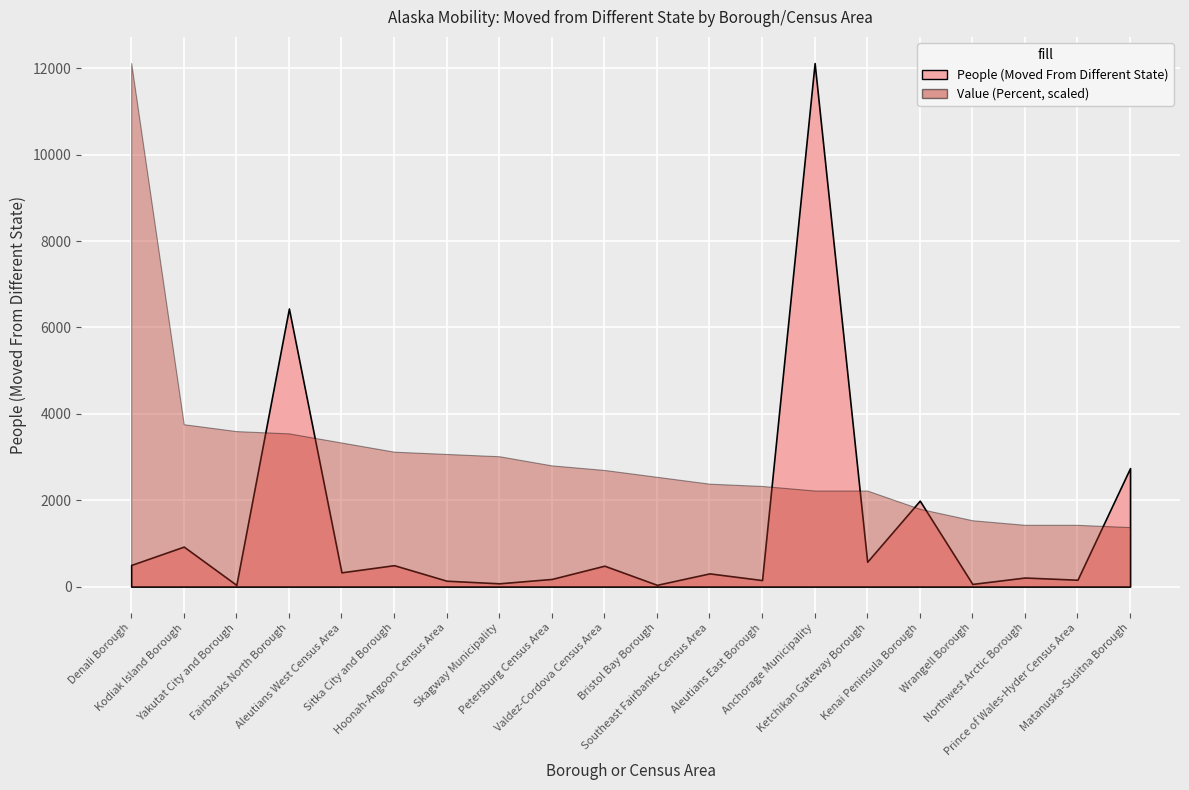

What value does the People (Moved From Different State) series have at Yakutat City and Borough?

38.0